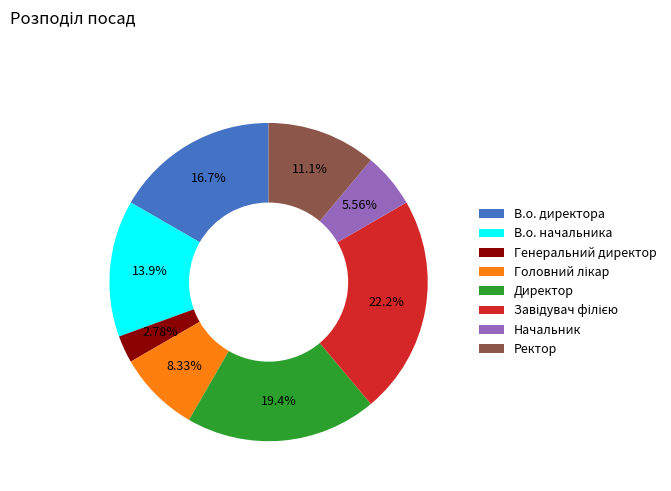

The Ректор slice represents 21% of the pie. True or false?

False